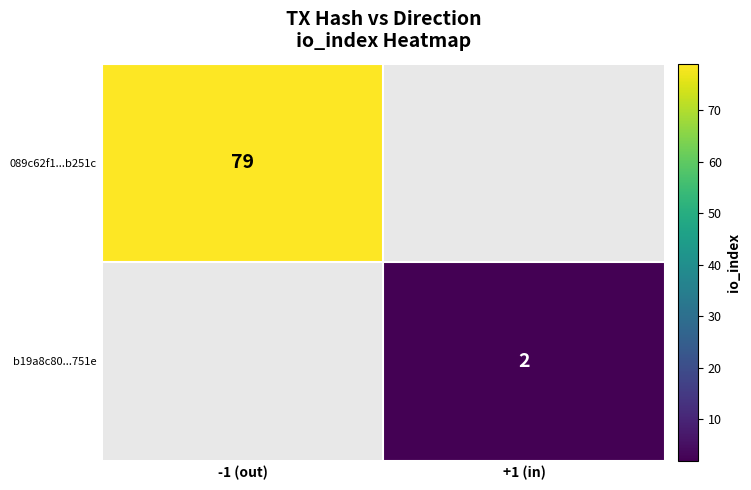

Is it true that b19a8c80...751e equals 2 at +1 (in)?

True